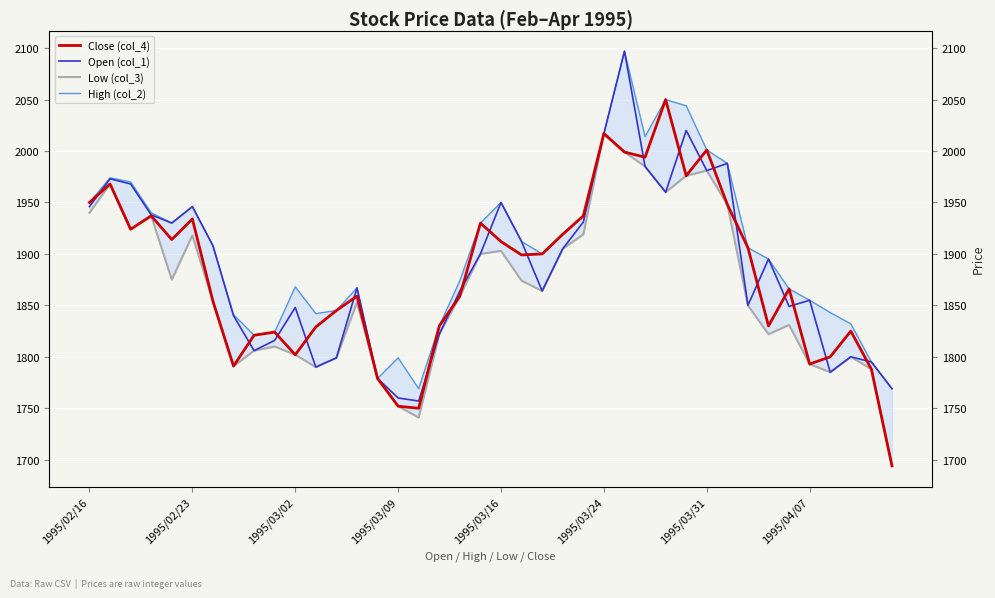

What is the difference between the second highest and second lowest values in the Open (col_1) series?

260